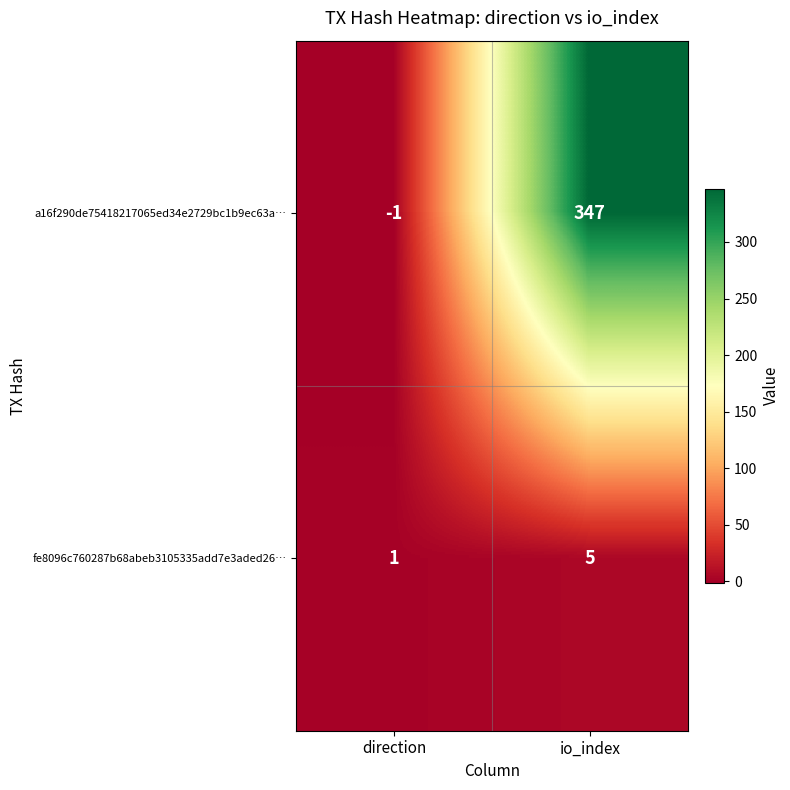

True or false: a16f290de75418217065ed34e2729bc1b9ec63a… has a value of -1 at direction.

True